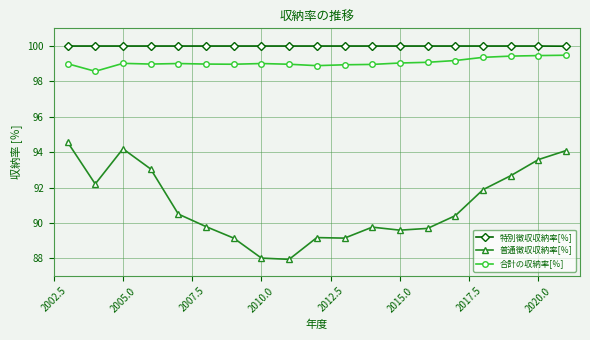

What is the sum of all 特別徴収収納率[％] values?

1900.0